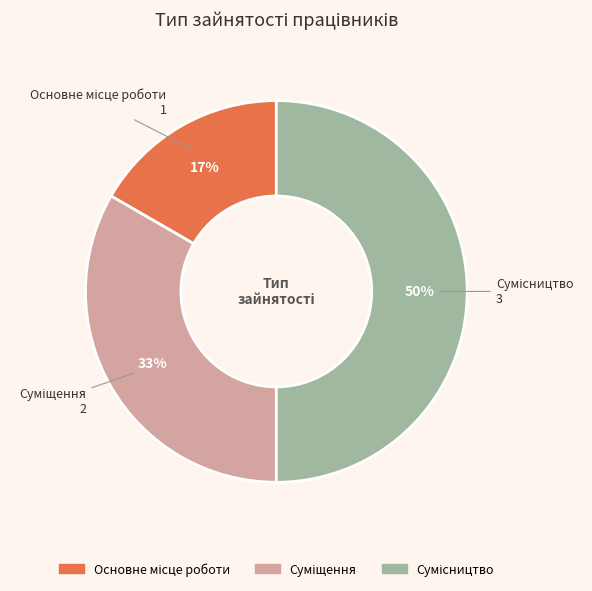

To the nearest percent, what is the difference between the largest and smallest slice percentages?

33%